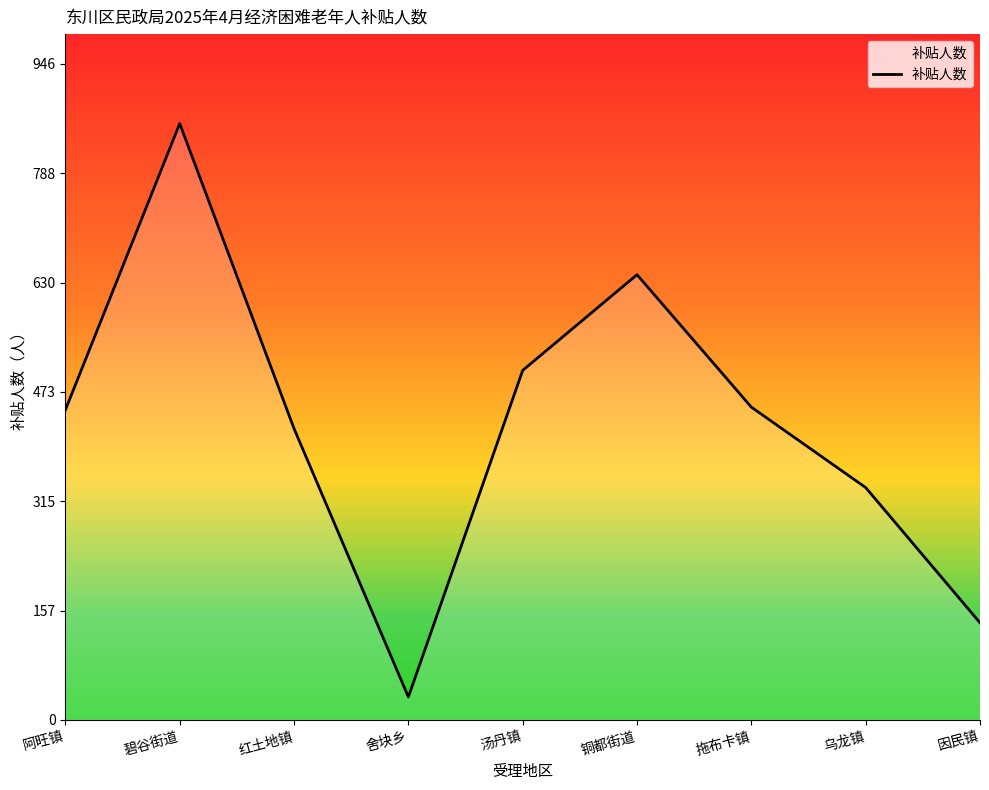

Is it true that the value at 因民镇 is 140?

True